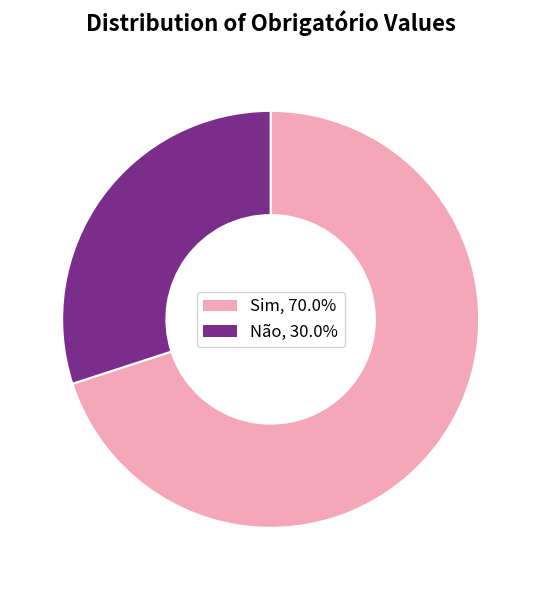

How many segments does this pie chart have?

2